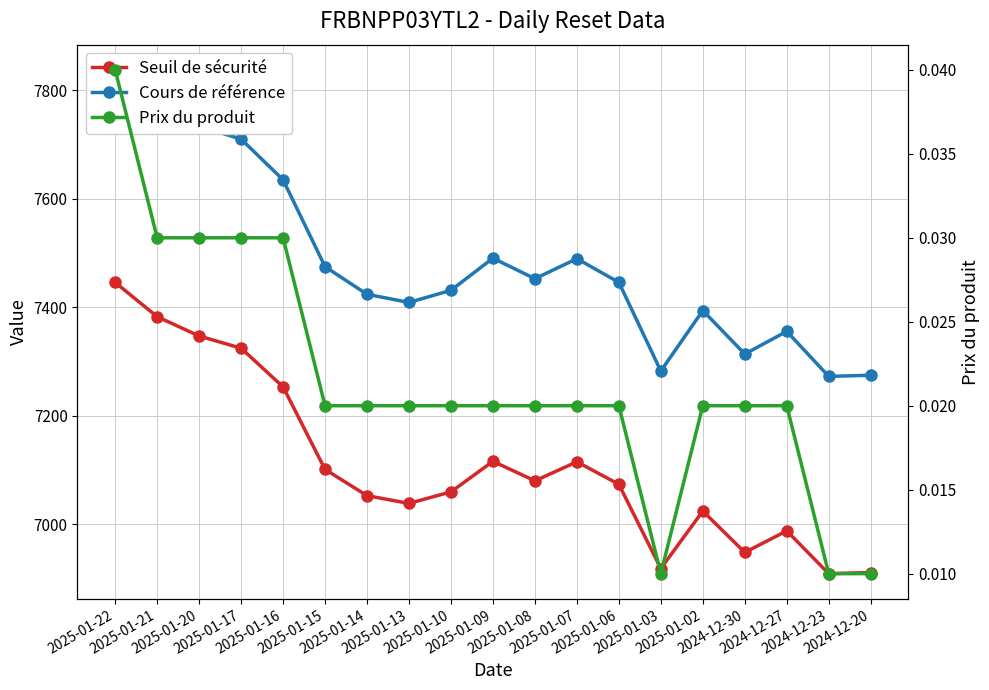

How many values in the Seuil de sécurité series are below 7073?

9